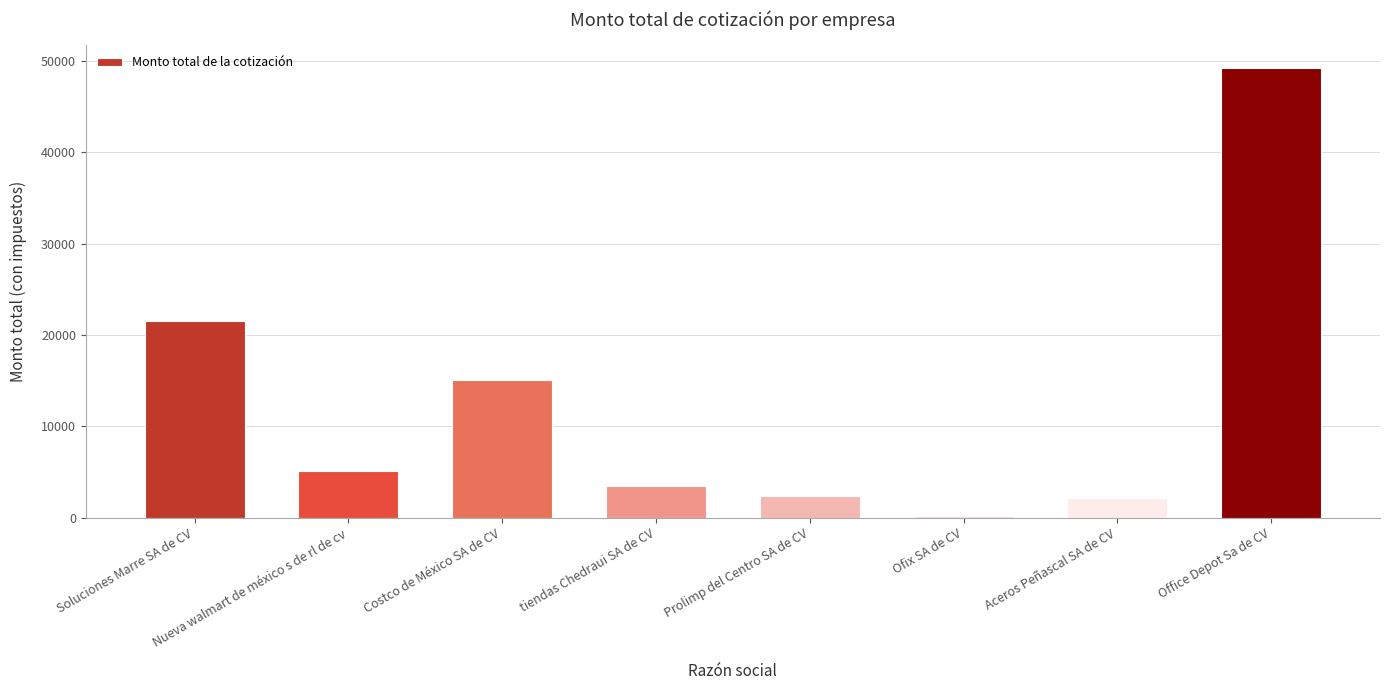

Reading left to right, transcribe all the data shown in this chart.

21557.8	5105.6	15080.0	3448.3	2430.3	230.2	2172.4	49267.3